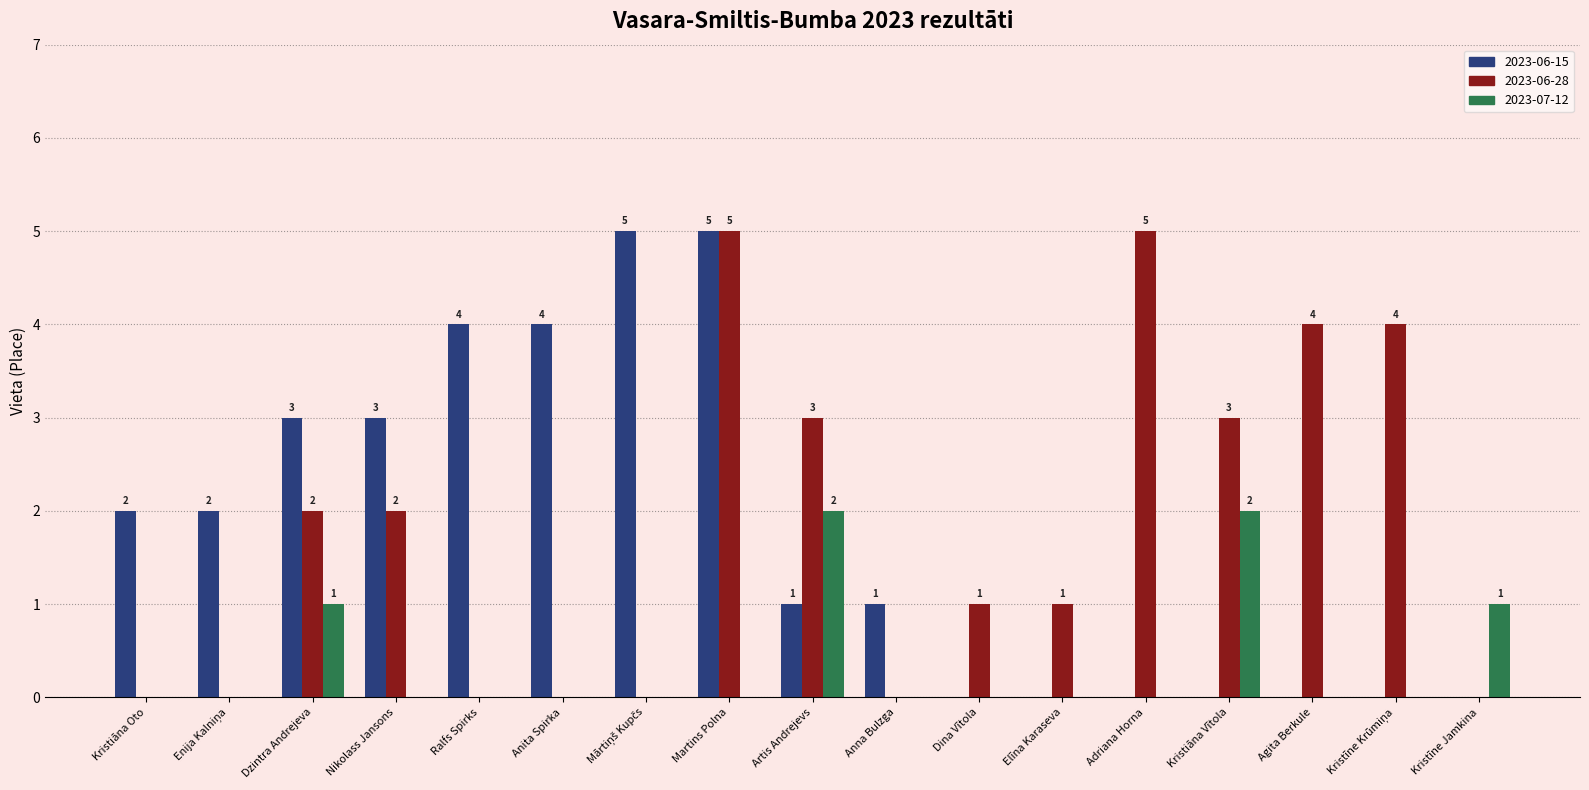

The value of 2023-07-12 at Elīna Karaseva is 0. True or false?

True